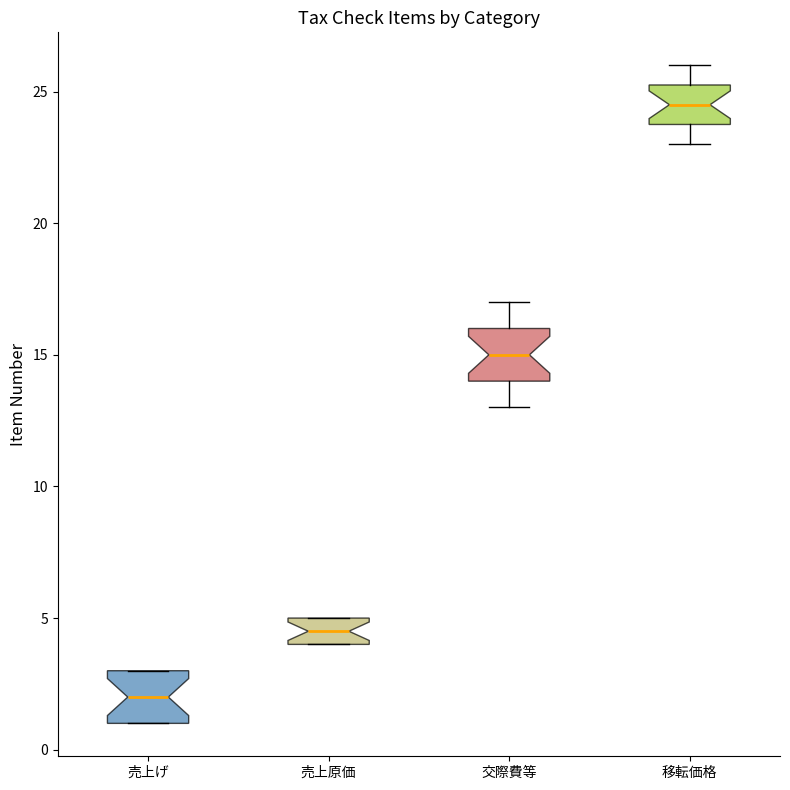

Reading left to right, read every box against the y-axis: the position of its median line, the range the box covers, and the ends of its whiskers. The values are not printed on the chart, so give them approximately, as read against the axis.

売上げ: median 2.0, box 1.0 to 3.0, whiskers 1.0 to 3.0
売上原価: median 4.5, box 4.0 to 5.0, whiskers 4.0 to 5.0
交際費等: median 15.0, box 14.0 to 16.0, whiskers 13.0 to 17.0
移転価格: median 24.5, box 24.0 to 25.5, whiskers 23.0 to 26.0